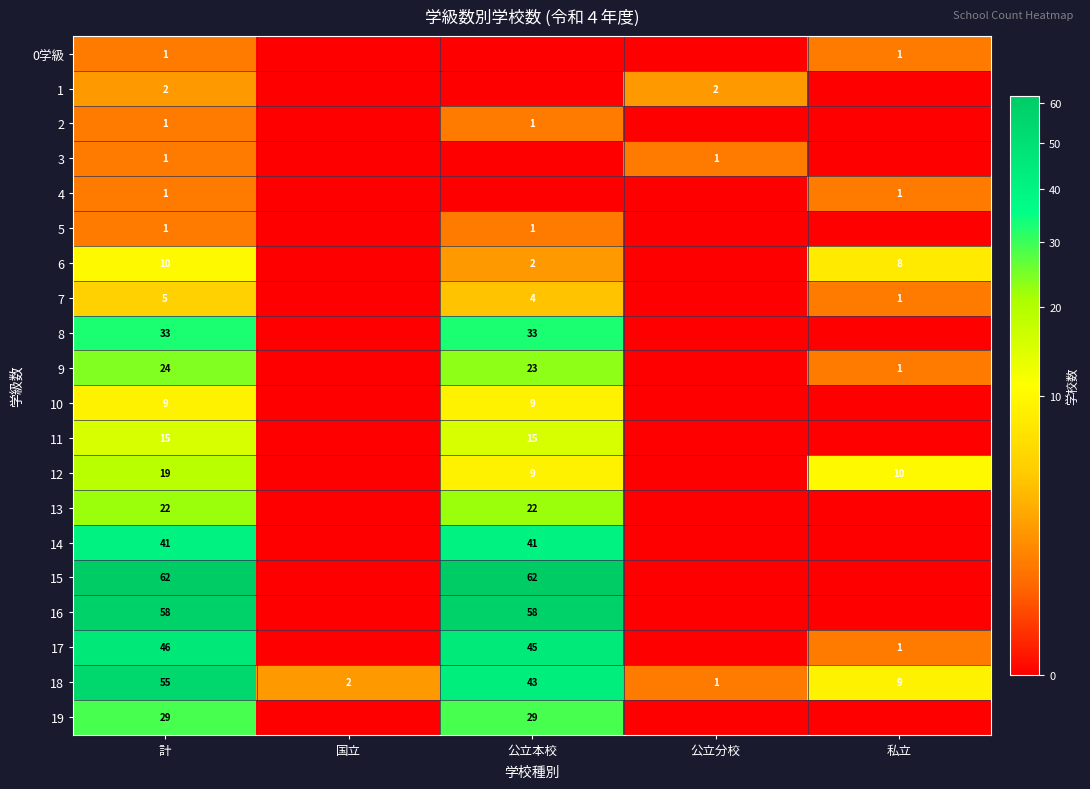

The 14 series shows 9 at 計. True or false?

False